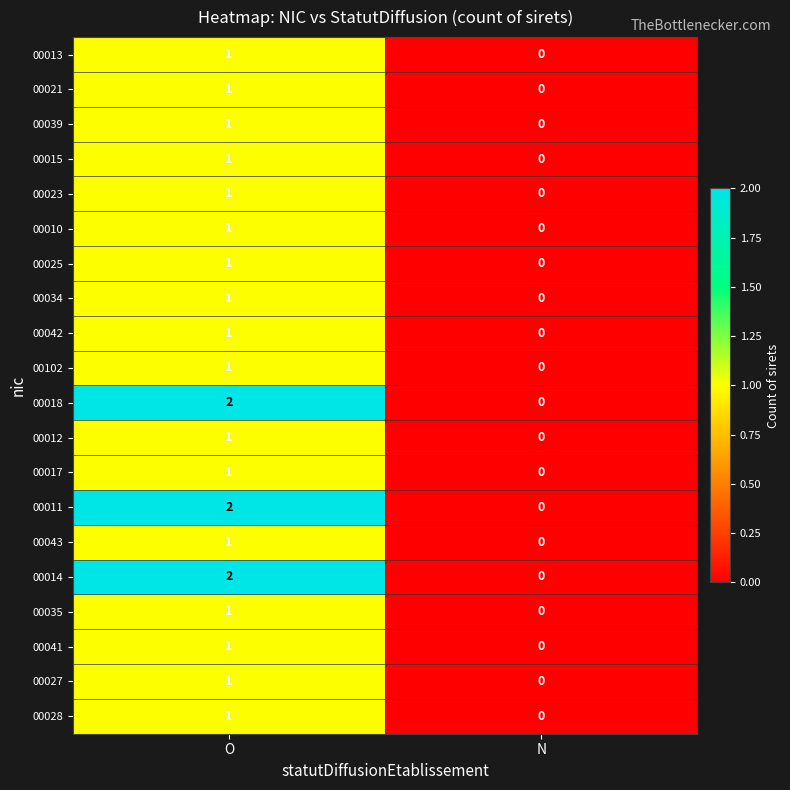

The value of 00025 at N is 1. True or false?

False